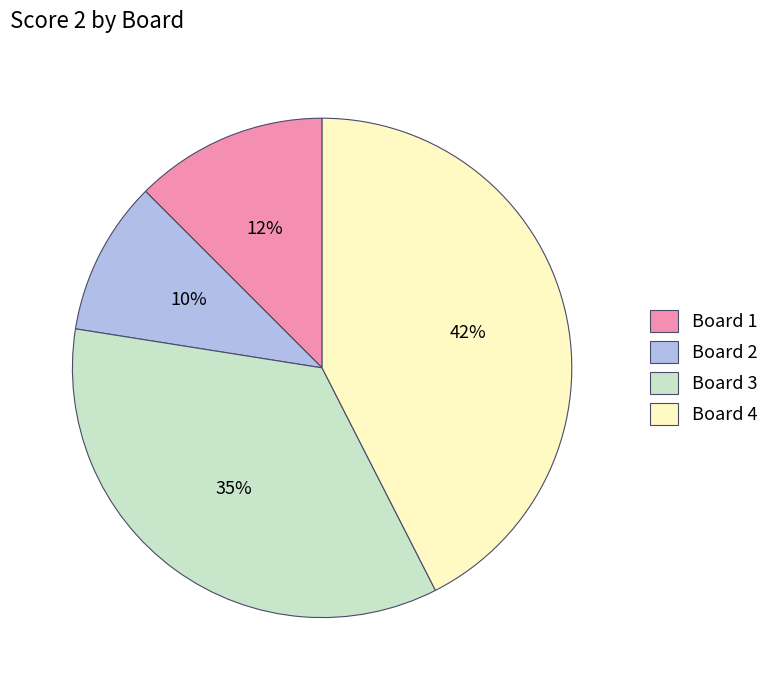

Is Board 2 the majority of the pie?

No